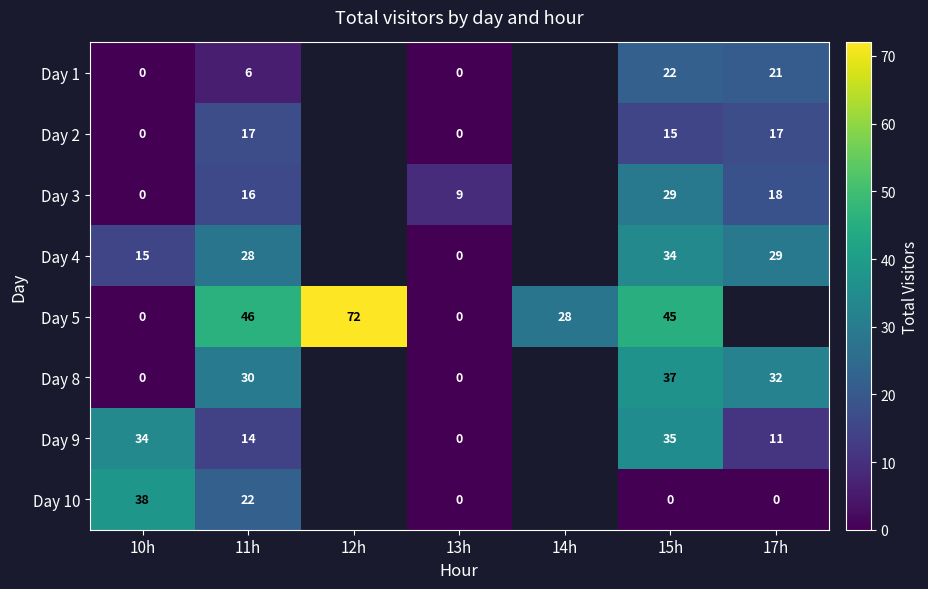

True or false: Day 5 has a value of 45 at 15h.

True